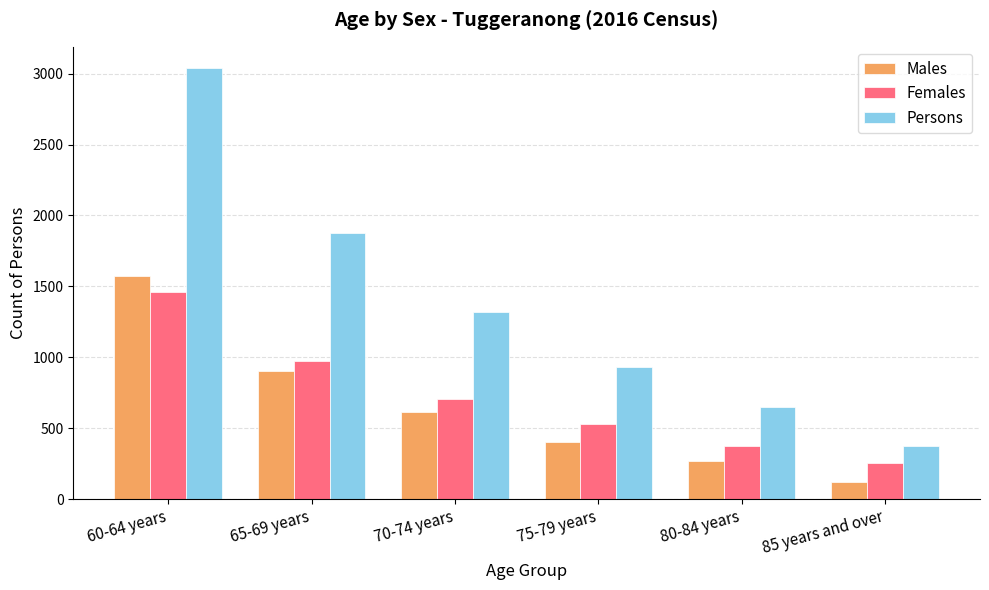

What is the average value of the Females series?

716